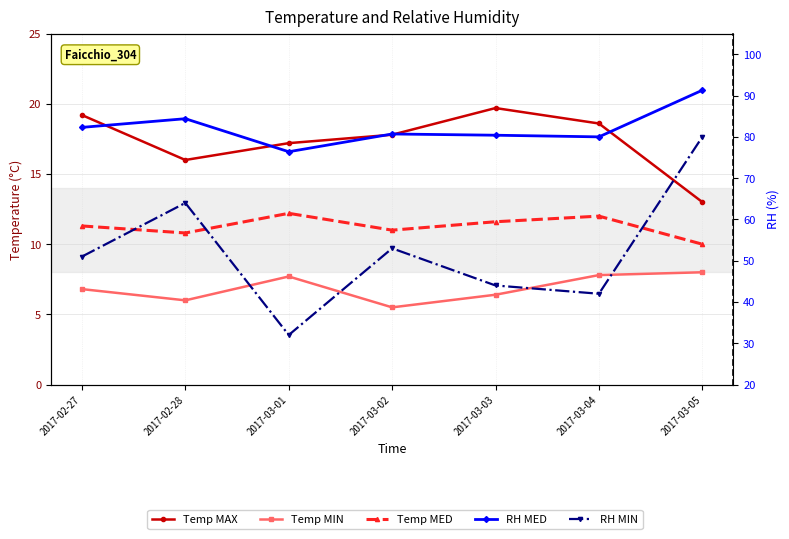

True or false: Temp MIN and Temp MAX intersect in this chart.

False